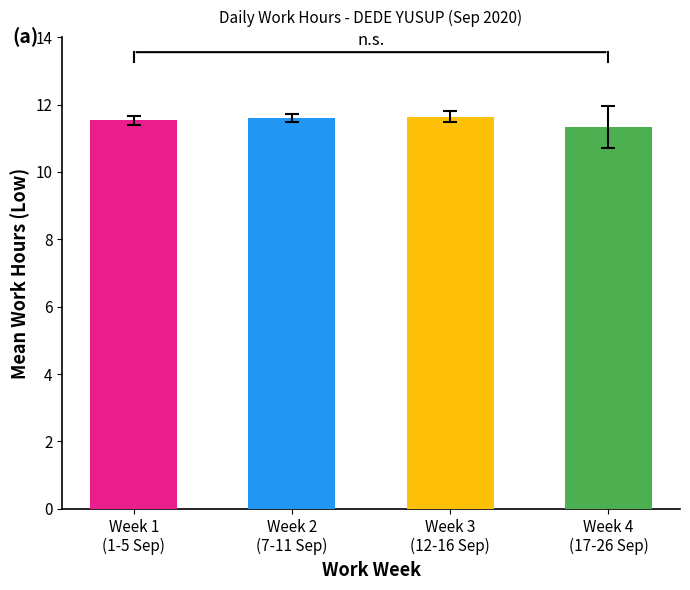

What is the average value?

11.5